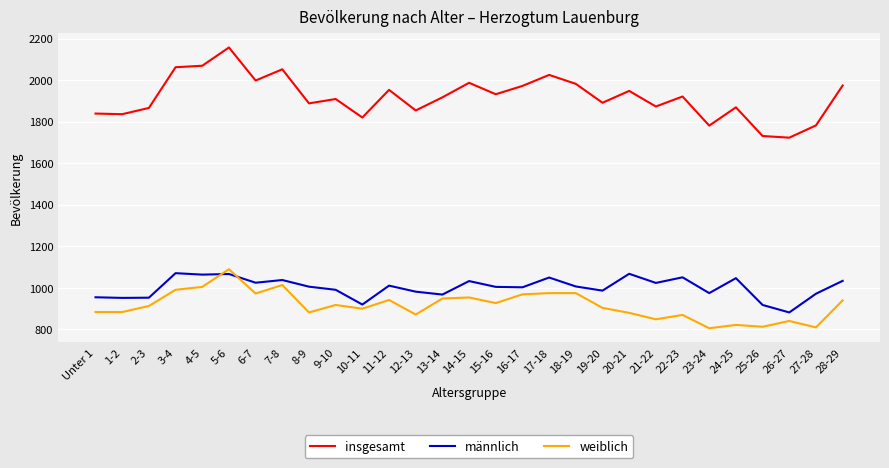

What value does the insgesamt series have at 2-3, to the nearest 50?

1850